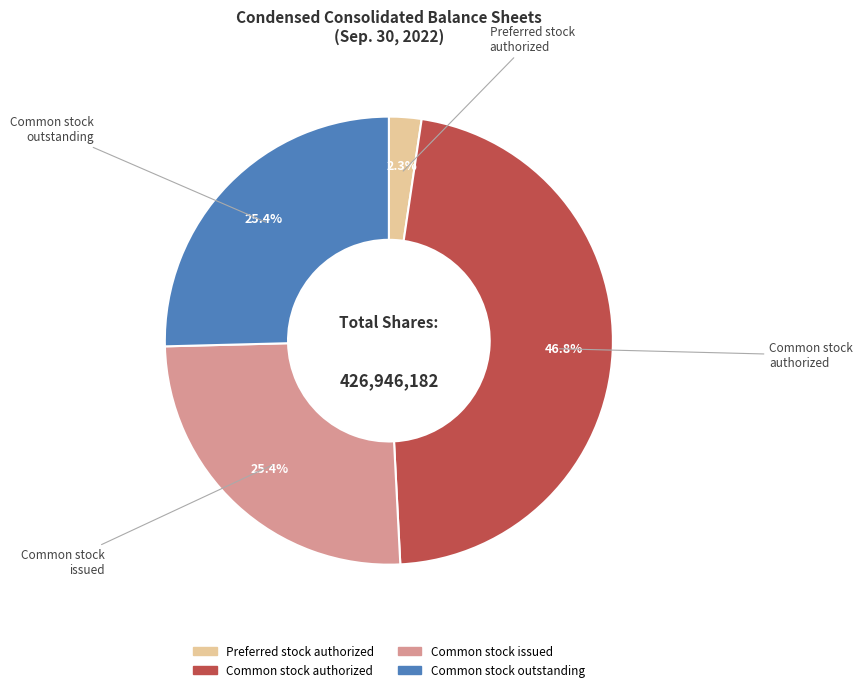

Which slice is the largest?

Common stock authorized